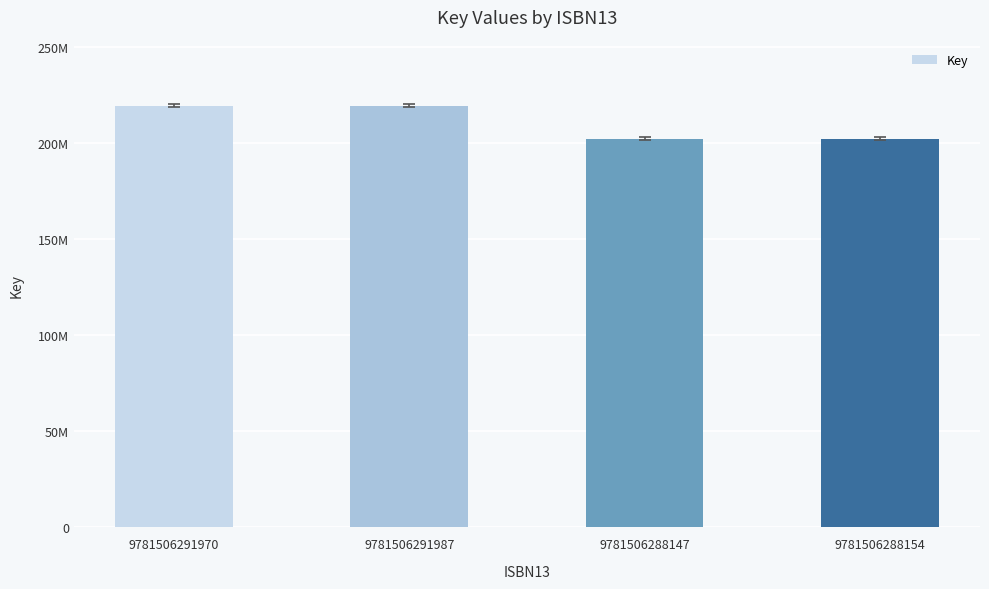

Reading left to right, extract all data points from this chart.

219226897	219226897	201962166	201962166